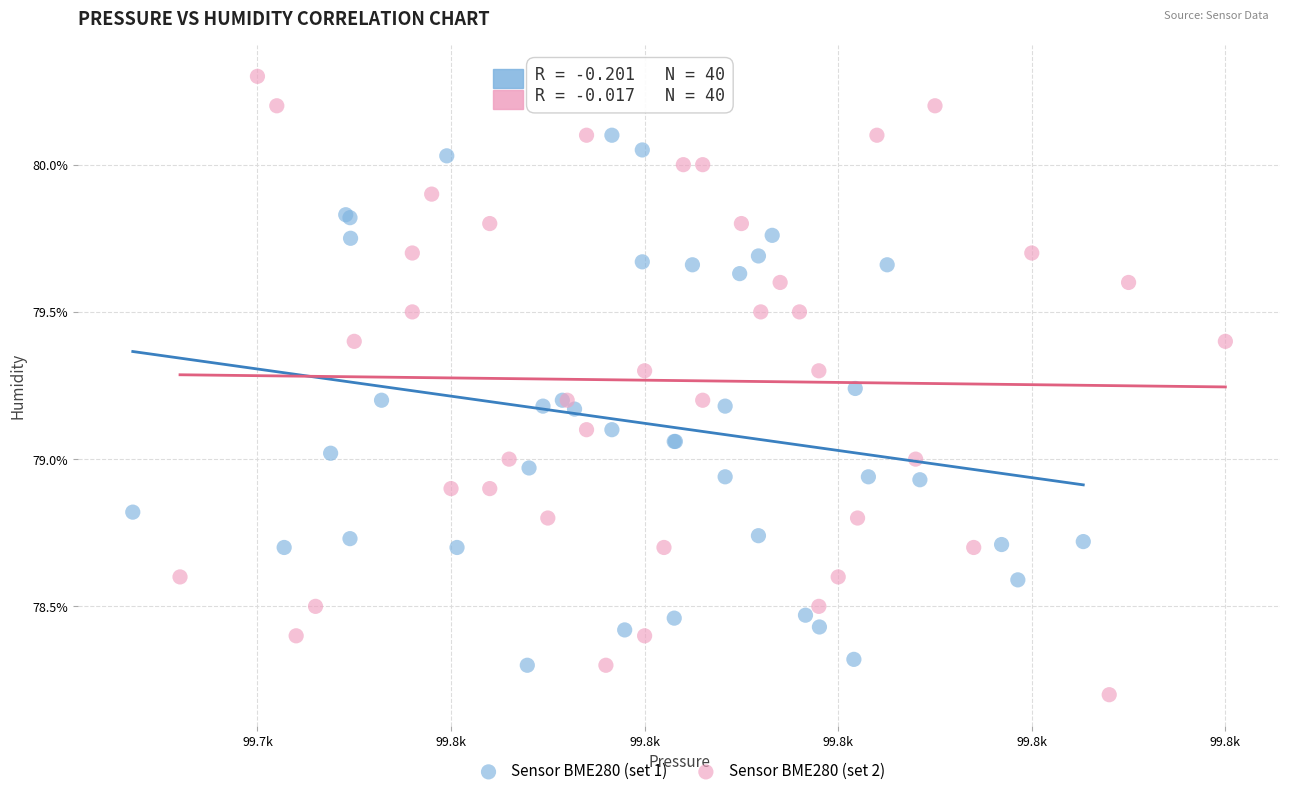

Which series reaches the minimum Y coordinate?

Sensor BME280 (set 2)